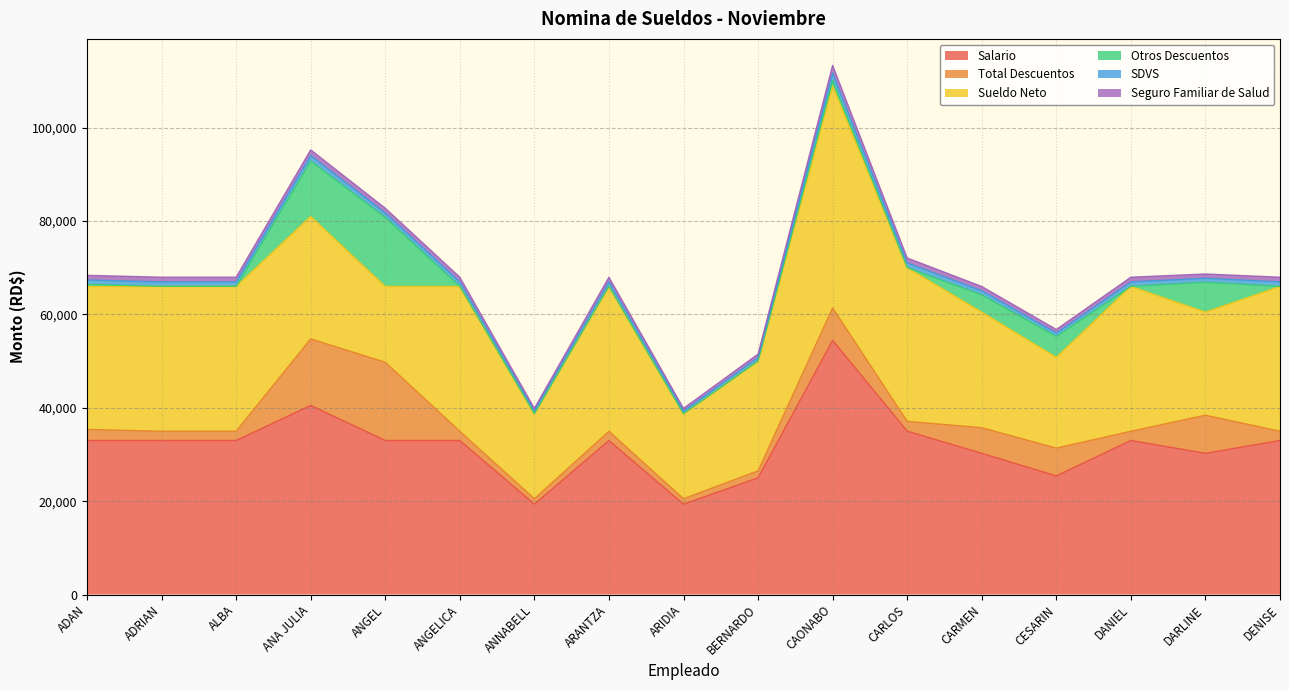

Is it true that Salario equals 6713.9 at ALBA?

False